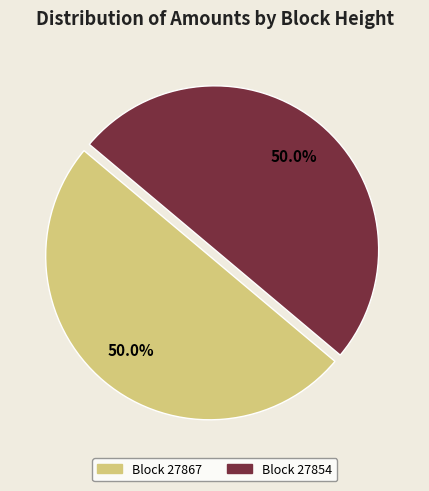

What is the ratio of the value at Block 27854 to the value at Block 27867?

1.0